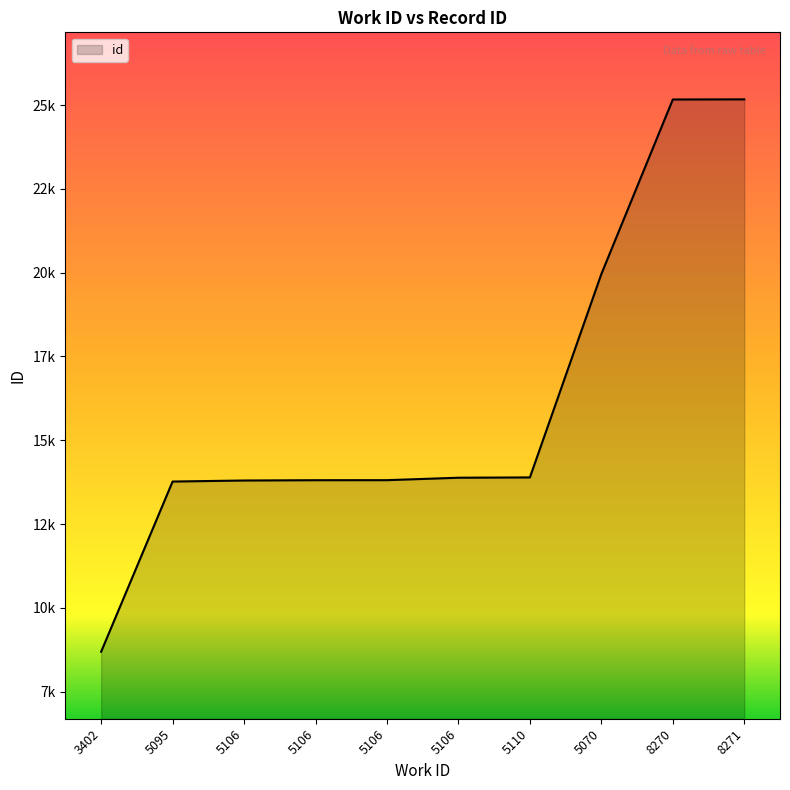

Is this an area chart (filled region under the line)?

Yes